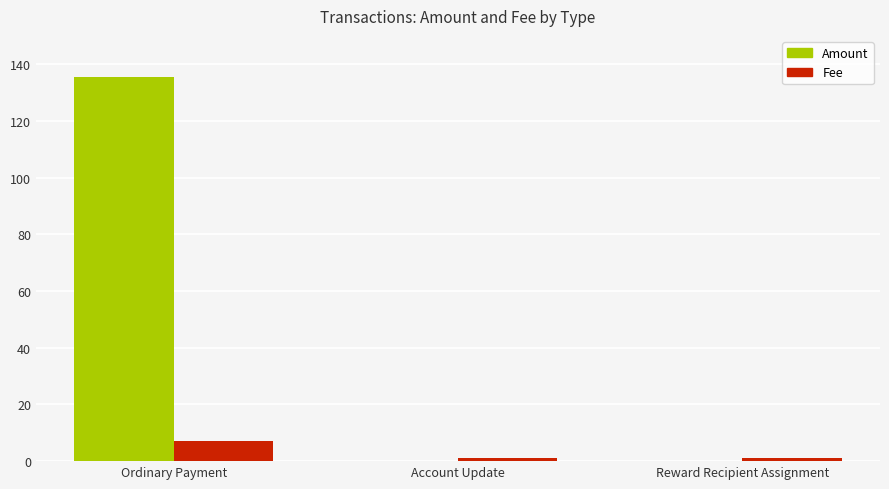

True or false: Fee has a value of 1.0 at Account Update.

True